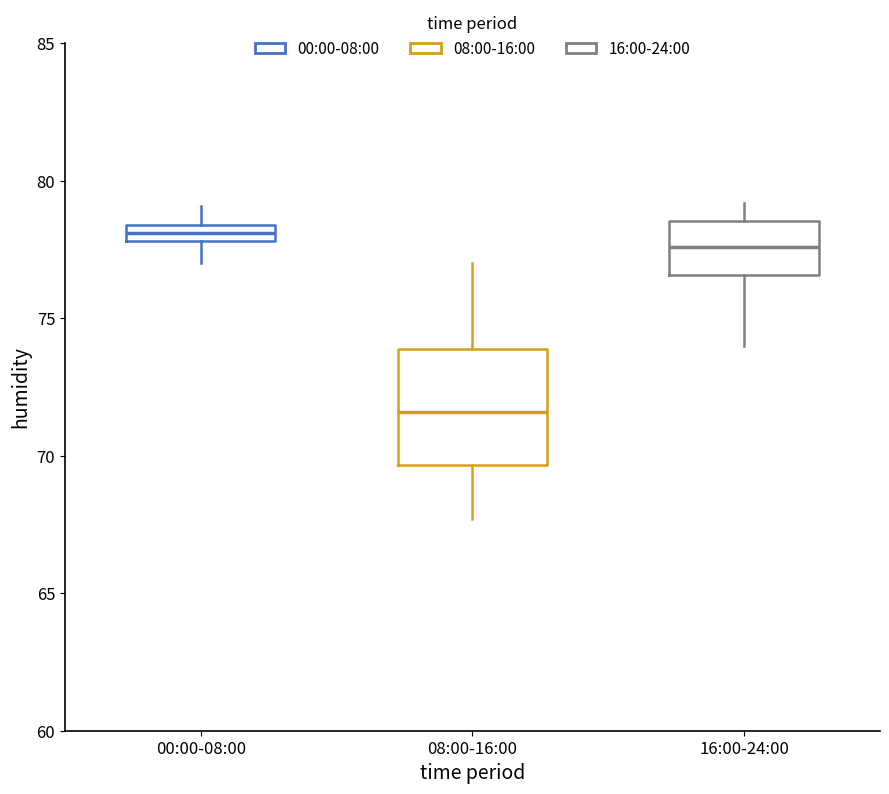

Comparing the boxes themselves (not the whiskers), which one is the tallest?

08:00-16:00